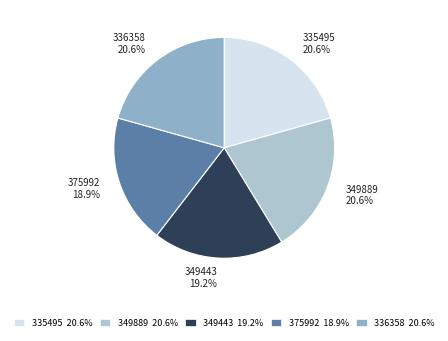

Between 335495 and 375992, which is larger?

335495